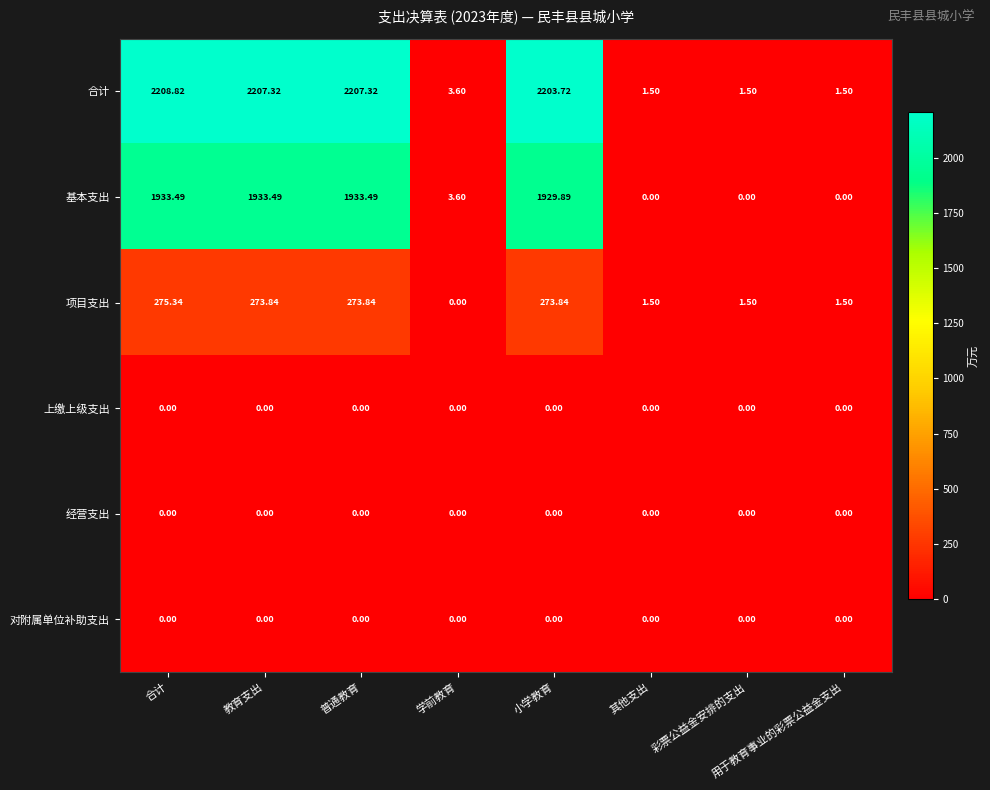

How many distinct data groups are displayed?

6